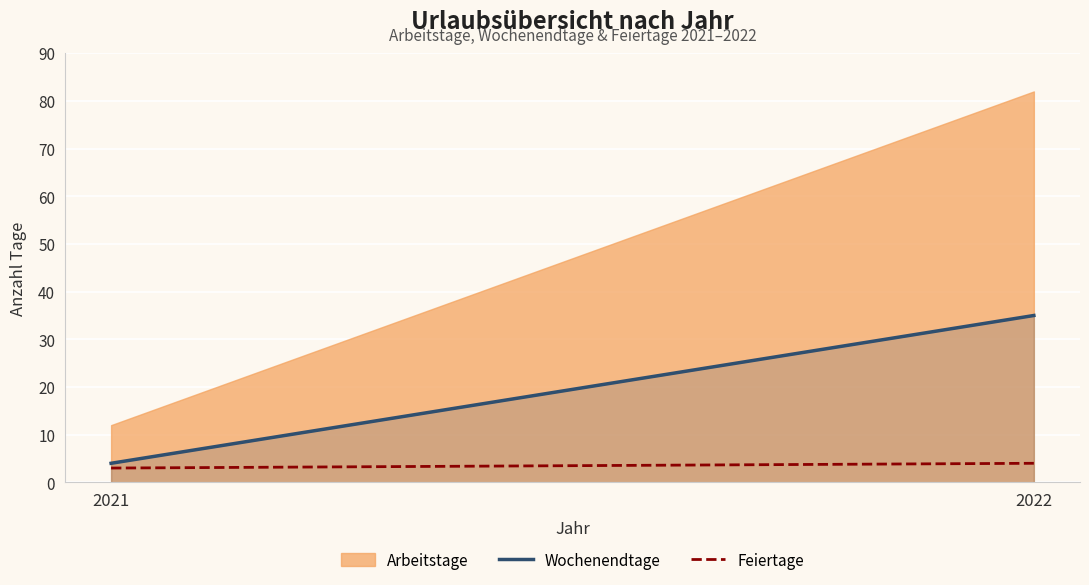

List the series in order of their overall mean, lowest first.

Feiertage, Wochenendtage